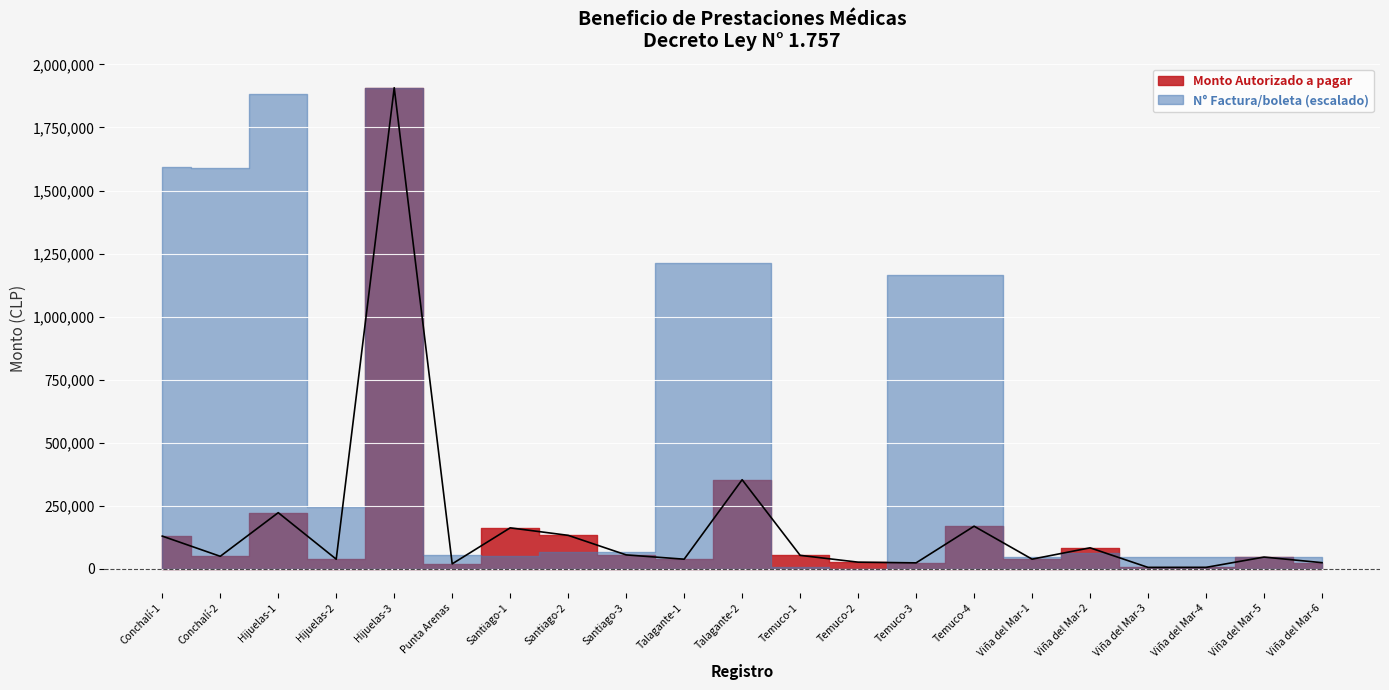

List the labels in order of value, largest first.

Hijuelas-3, Talagante-2, Hijuelas-1, Temuco-4, Santiago-1, Santiago-2, Conchalí-1, Viña del Mar-2, Santiago-3, Temuco-1, Conchalí-2, Viña del Mar-5, Viña del Mar-1, Hijuelas-2, Talagante-1, Temuco-2, Viña del Mar-6, Temuco-3, Punta Arenas, Viña del Mar-4, Viña del Mar-3